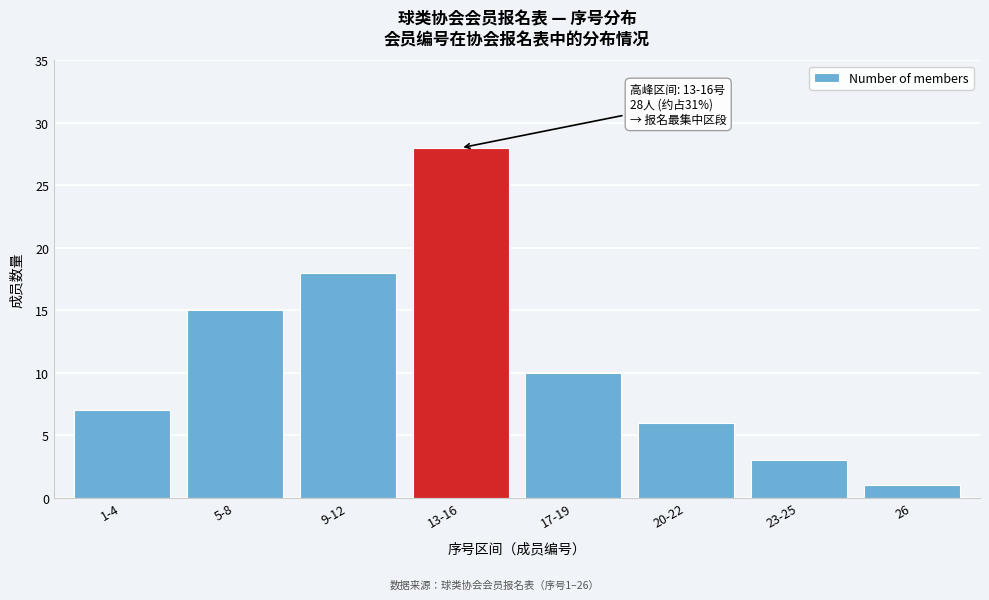

Reading right to left, list all the values displayed in this chart.

26=1	23-25=3	20-22=6	17-19=10	13-16=28	9-12=18	5-8=15	1-4=7